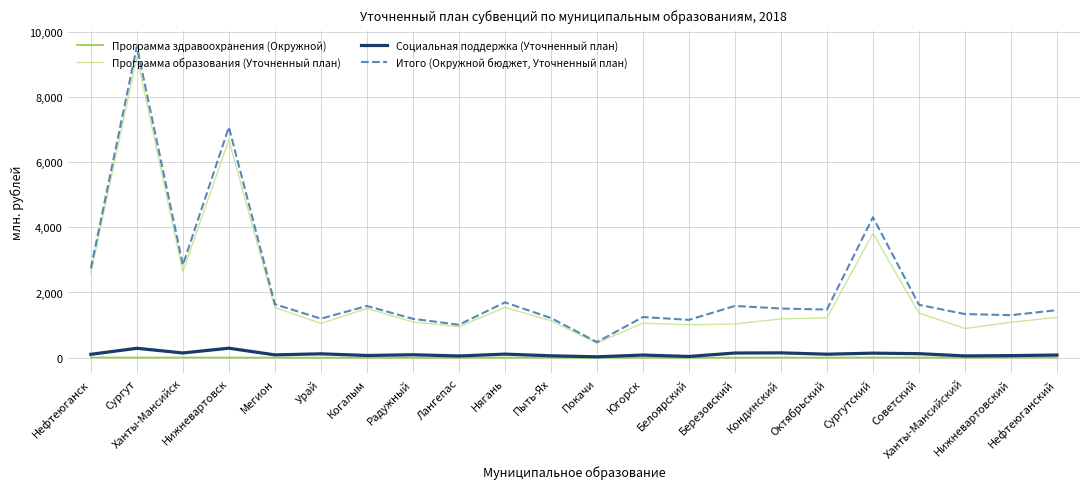

What is the highest value of the Социальная поддержка (Уточненный план) series?

290.9